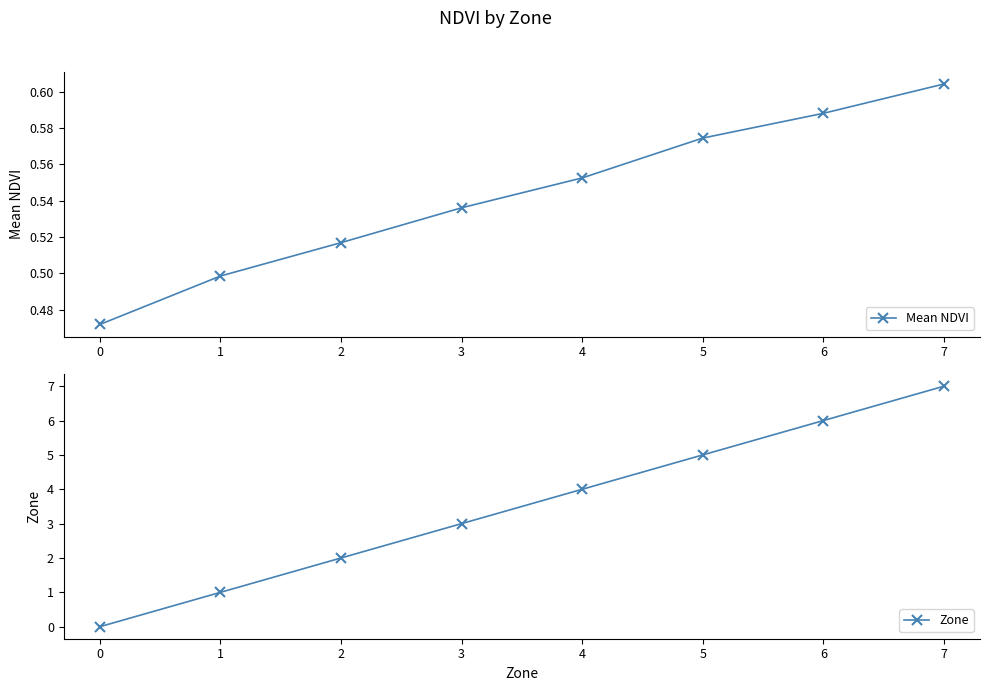

Which series has the widest spread of values?

Zone